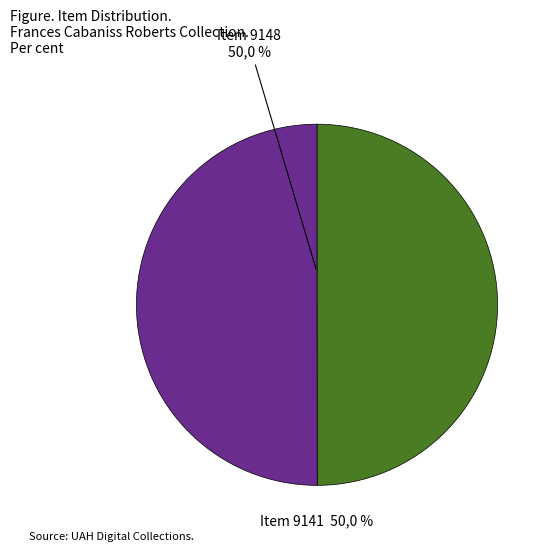

How many segments does this pie chart have?

2